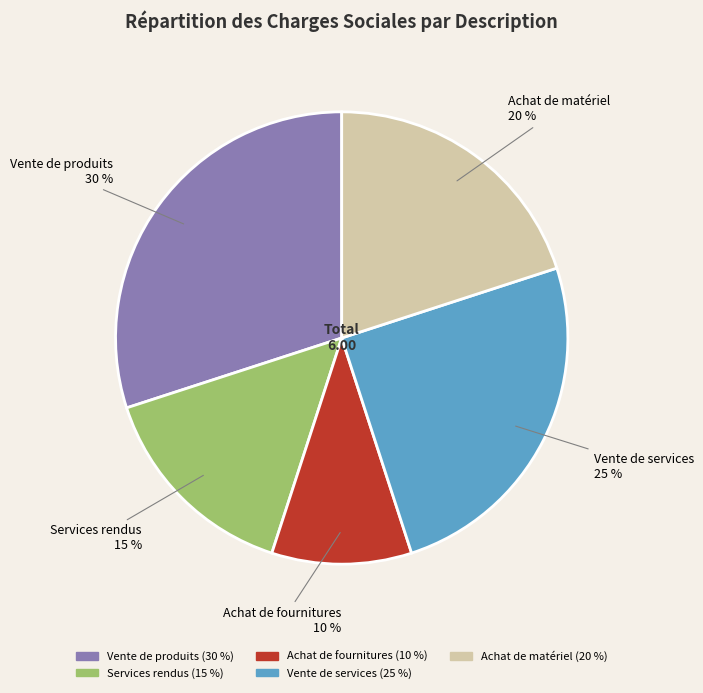

Is there any slice that represents more than half of the pie?

No